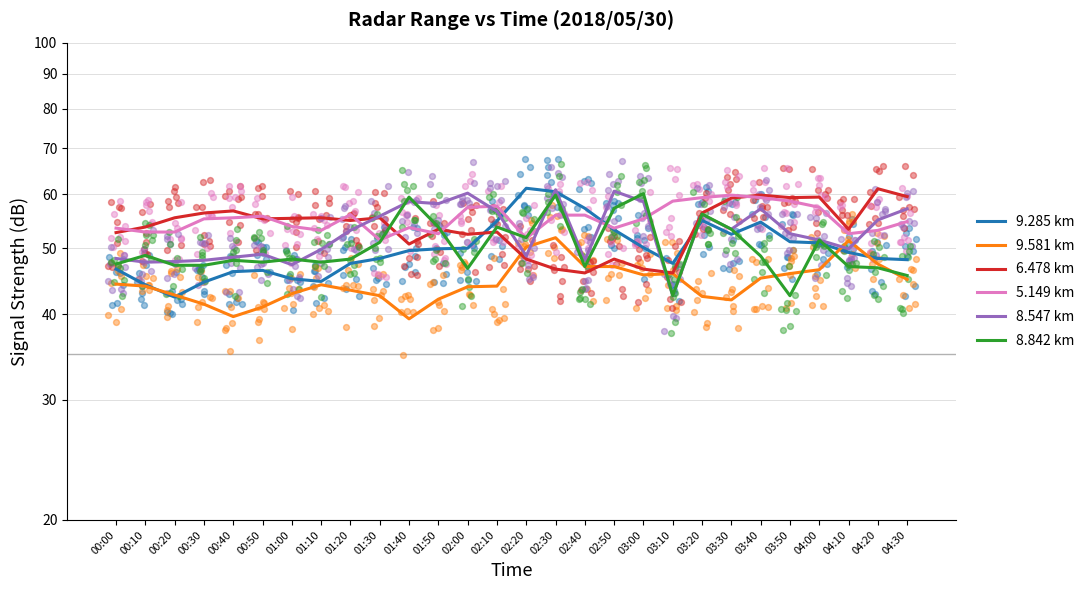

Is the value of 6.478 km at 01:50 greater than the value of 8.547 km at 02:30?

No